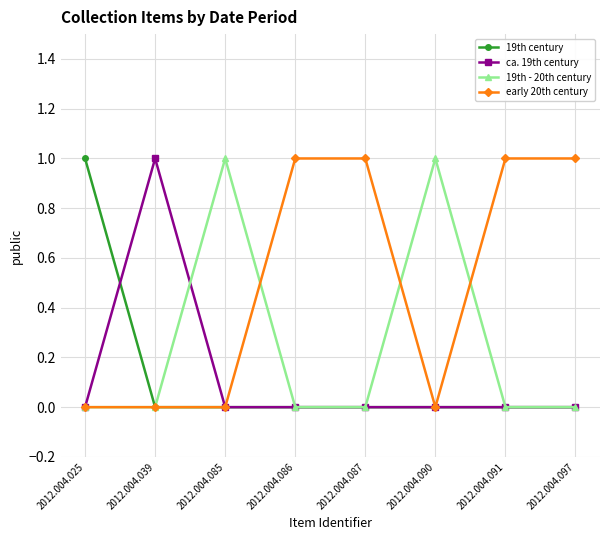

What is the difference between the maximum and minimum values in the early 20th century series?

1